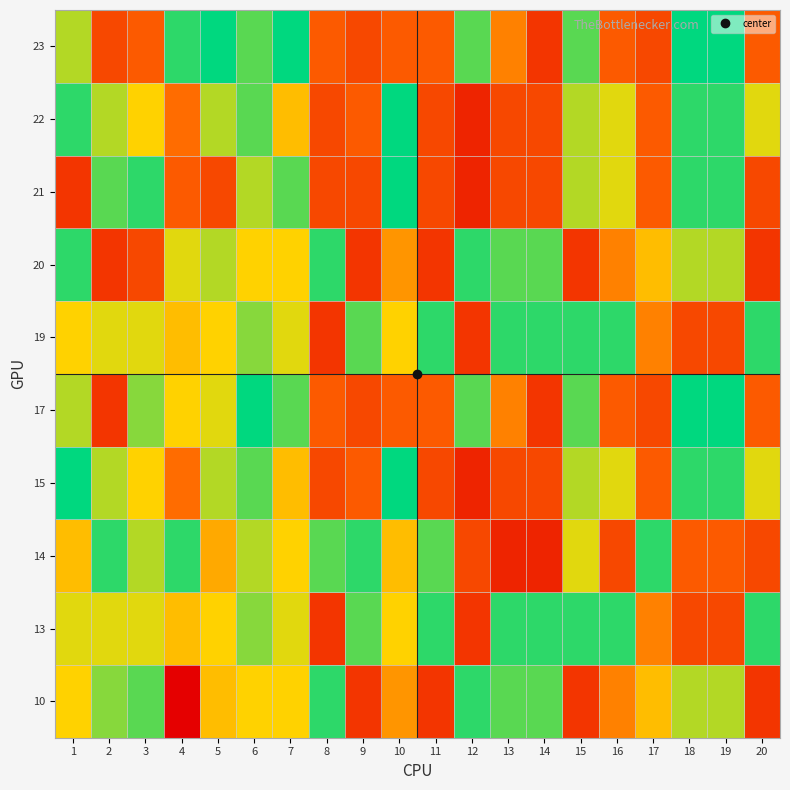

What is the total value across all series at 13?

190